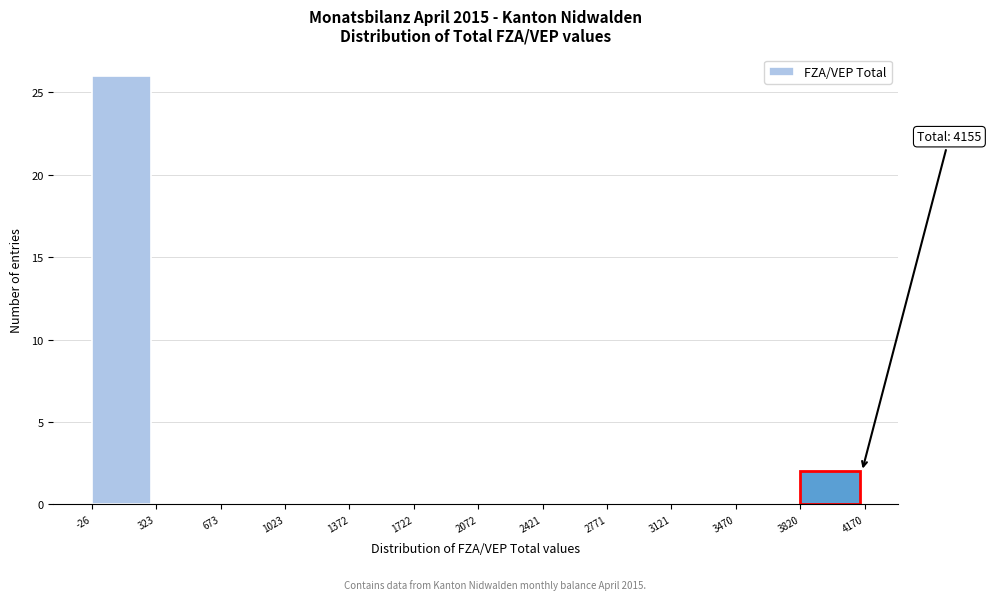

Over which range of the x-axis is the bar tallest?

-26 to 323